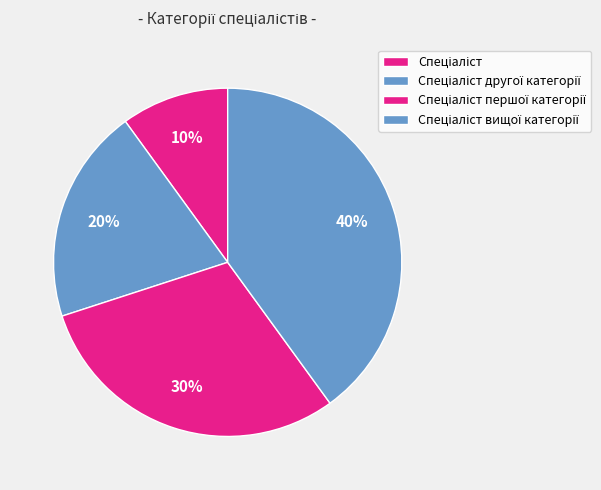

What percentage is the Спеціаліст вищої категорії slice, to the nearest percent?

40%